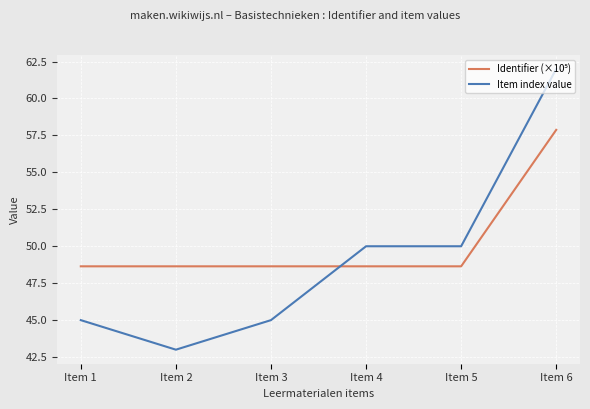

At which category is the sum across all series the highest?

Item 6